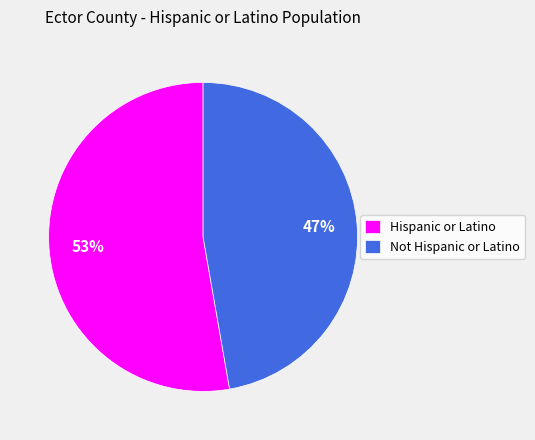

Is it true that Not Hispanic or Latino is 41% of the pie?

False